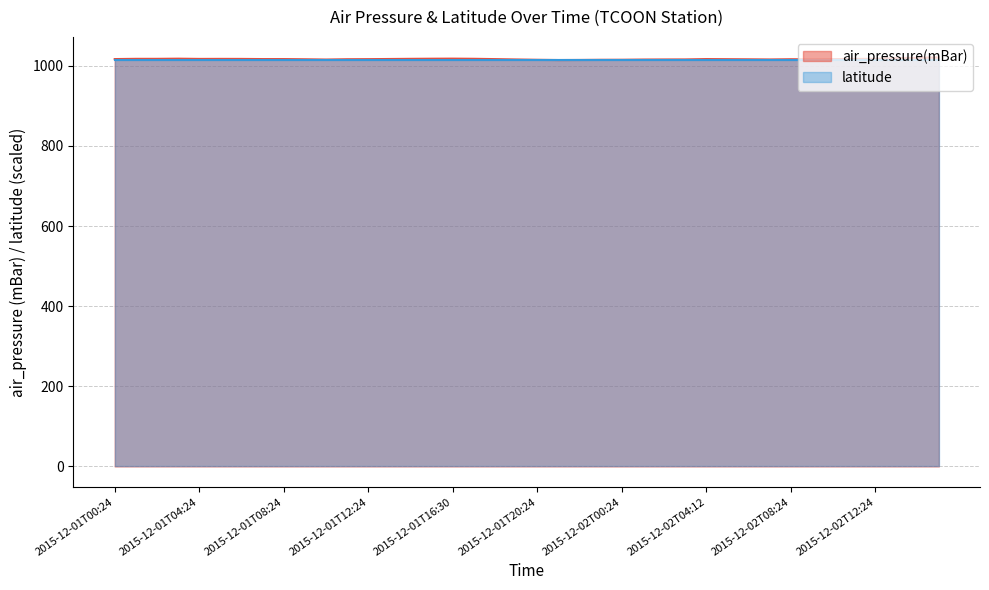

What is the smallest value displayed?

1014.4